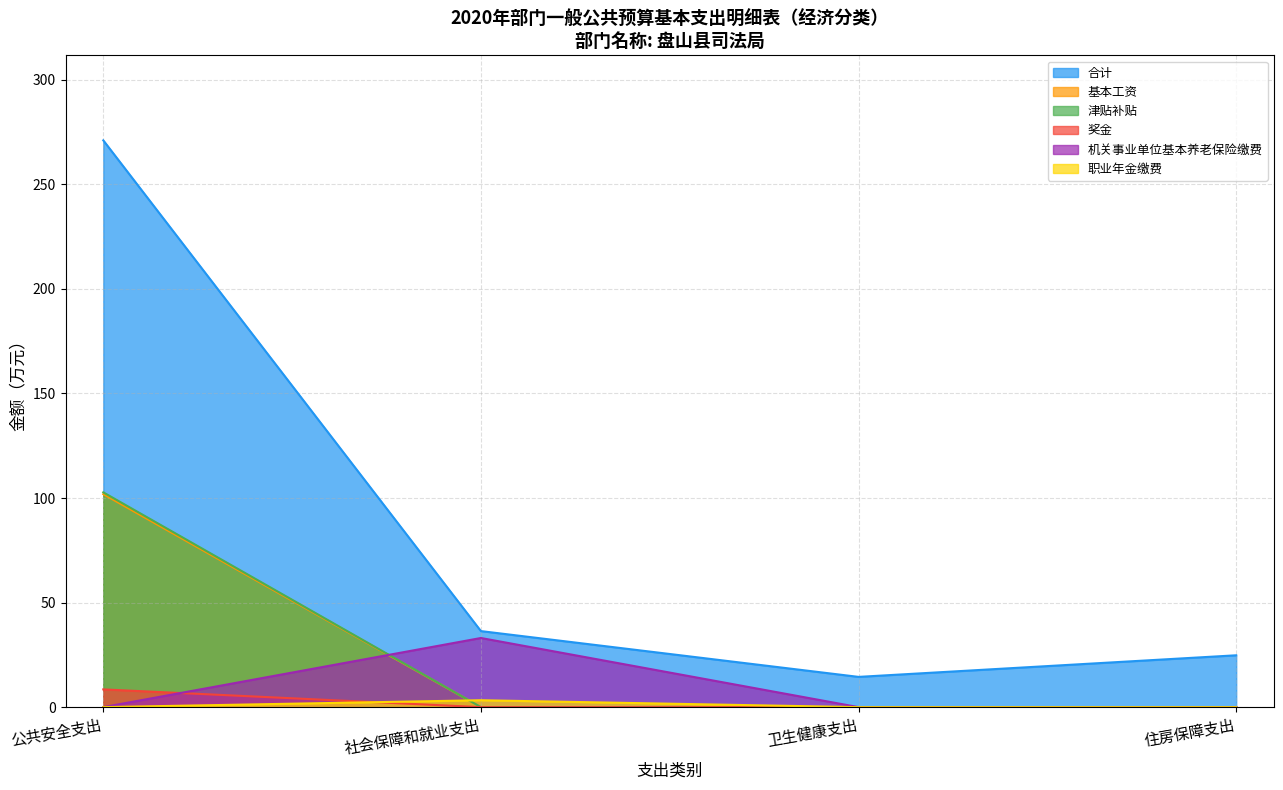

Which label corresponds to the smallest value in the chart?

社会保障和就业支出